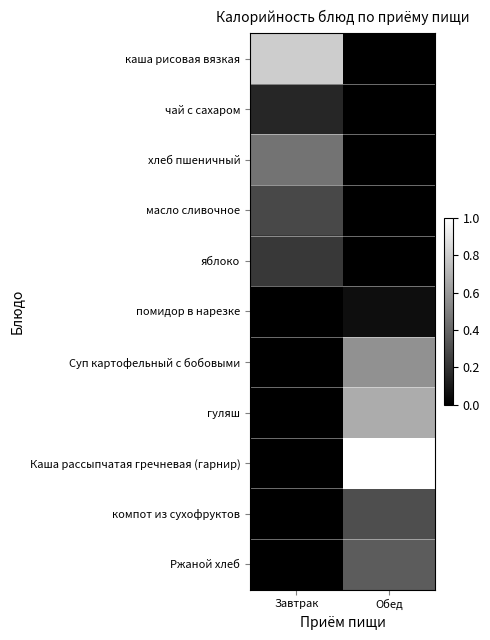

Reading right to left, transcribe all the data shown in this chart.

каша рисовая вязкая: Обед=0.0	Завтрак=0.8
чай с сахаром: Обед=0.0	Завтрак=0.1
хлеб пшеничный: Обед=0.0	Завтрак=0.5
масло сливочное: Обед=0.0	Завтрак=0.3
яблоко: Обед=0.0	Завтрак=0.2
помидор в нарезке: Обед=0.1	Завтрак=0.0
Суп картофельный с бобовыми: Обед=0.6	Завтрак=0.0
гуляш: Обед=0.7	Завтрак=0.0
Каша рассыпчатая гречневая (гарнир): Обед=1.0	Завтрак=0.0
компот из сухофруктов: Обед=0.3	Завтрак=0.0
Ржаной хлеб: Обед=0.4	Завтрак=0.0